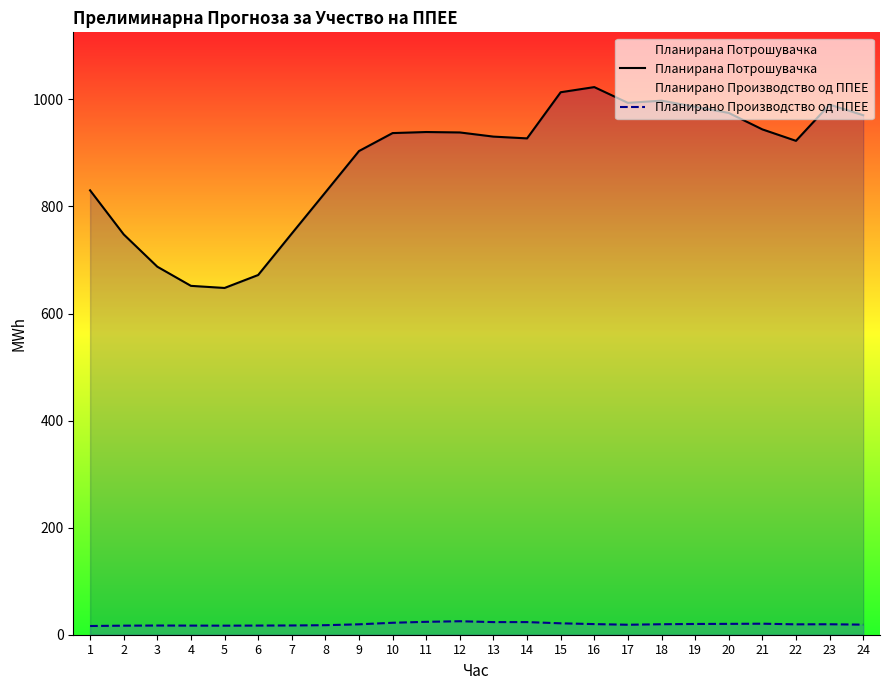

Which series has the largest range (max minus min)?

Планирана Потрошувачка